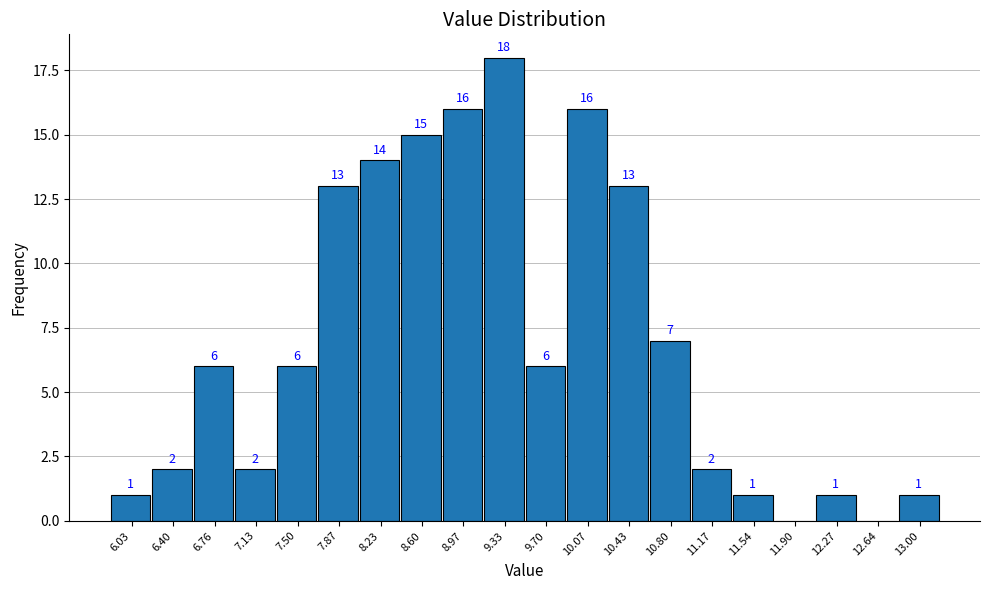

Reading right to left, list all the values displayed in this chart.

13.00=1	12.64=0	12.27=1	11.90=0	11.54=1	11.17=2	10.80=7	10.43=13	10.07=16	9.70=6	9.33=18	8.97=16	8.60=15	8.23=14	7.87=13	7.50=6	7.13=2	6.76=6	6.40=2	6.03=1